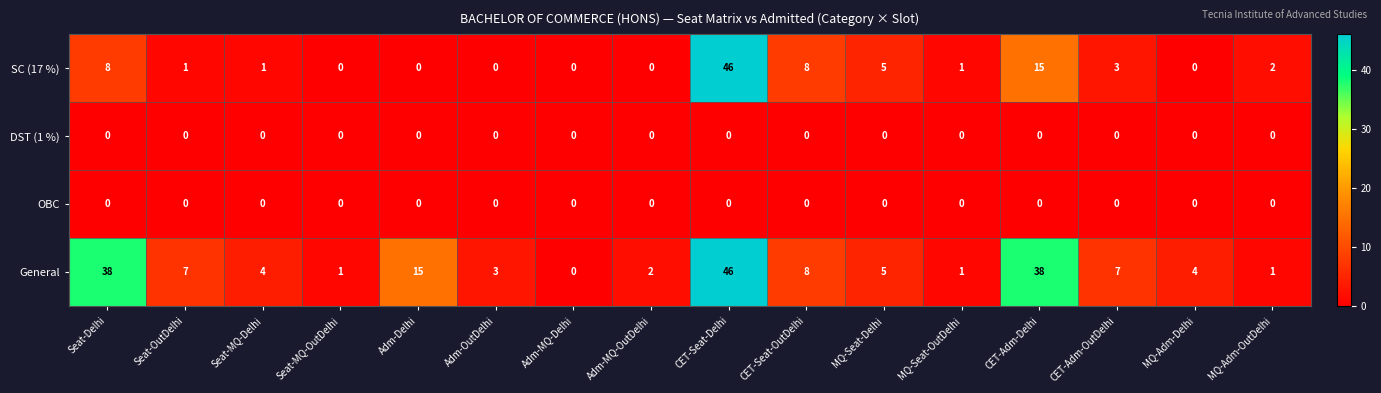

At which category is the sum across all series the highest?

CET-Seat-Delhi